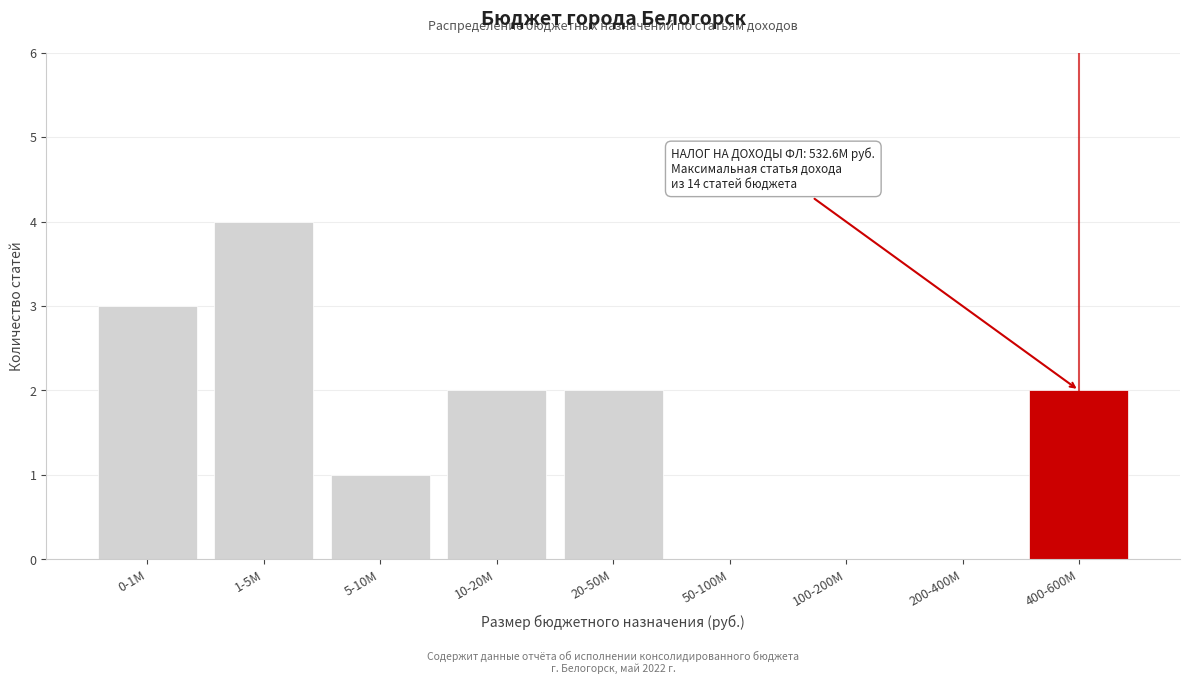

Reading right to left, extract all data points from this chart.

400-600M=2	200-400M=0	100-200M=0	50-100M=0	20-50M=2	10-20M=2	5-10M=1	1-5M=4	0-1M=3